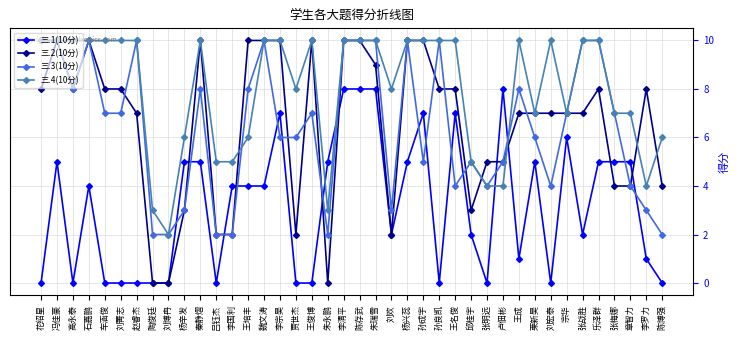

What is the value of the 三.1(10分) point at the 36th from the left?

5